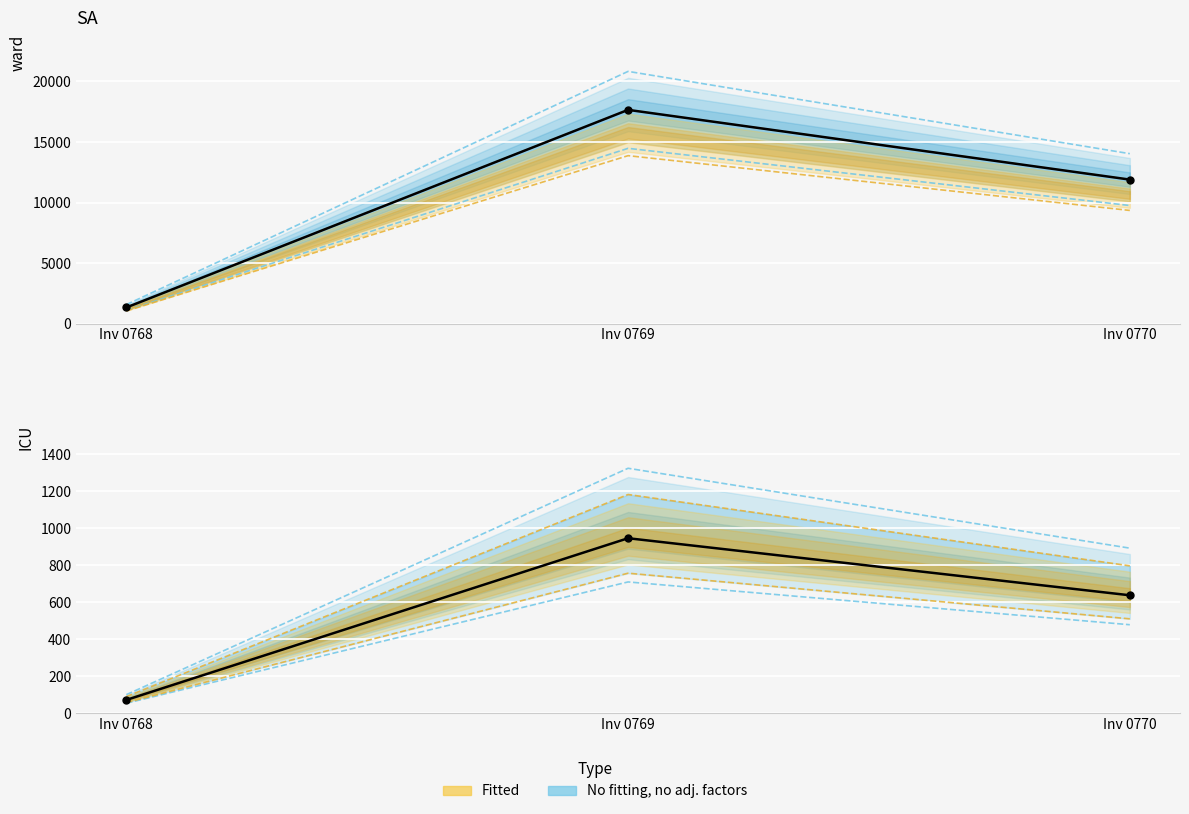

What is the value of the OP CGST (actual) point at the 2nd from the left?

945.8